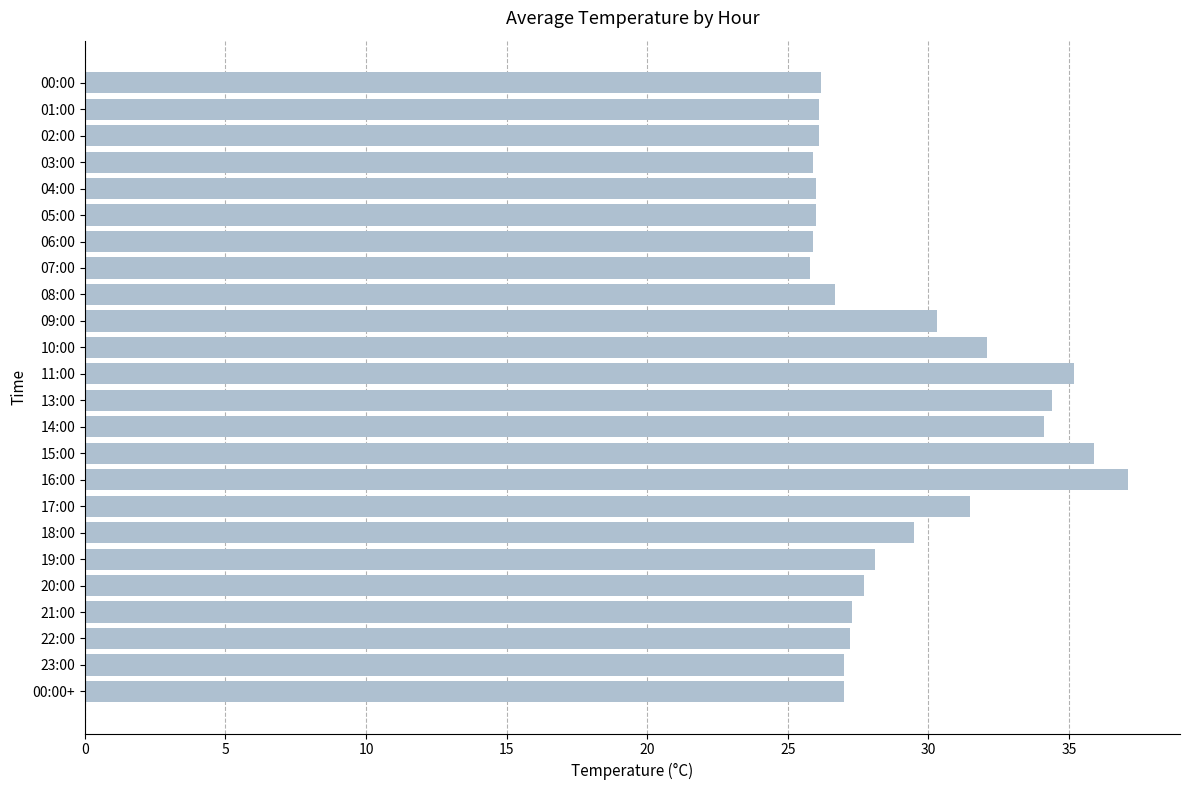

The chart shows a value of 29.5 at 18:00. True or false?

True